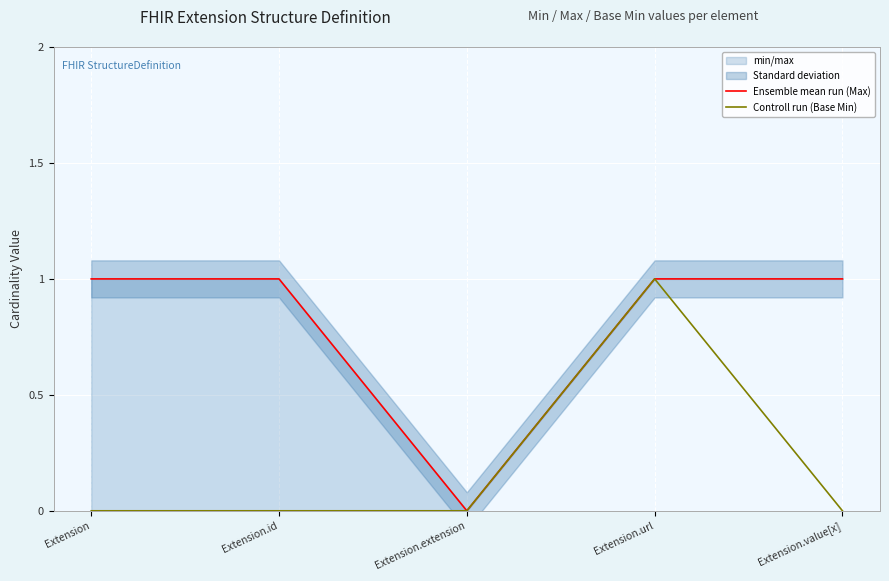

True or false: Controll run (Base Min) has a value of 0 at Extension.extension.

True